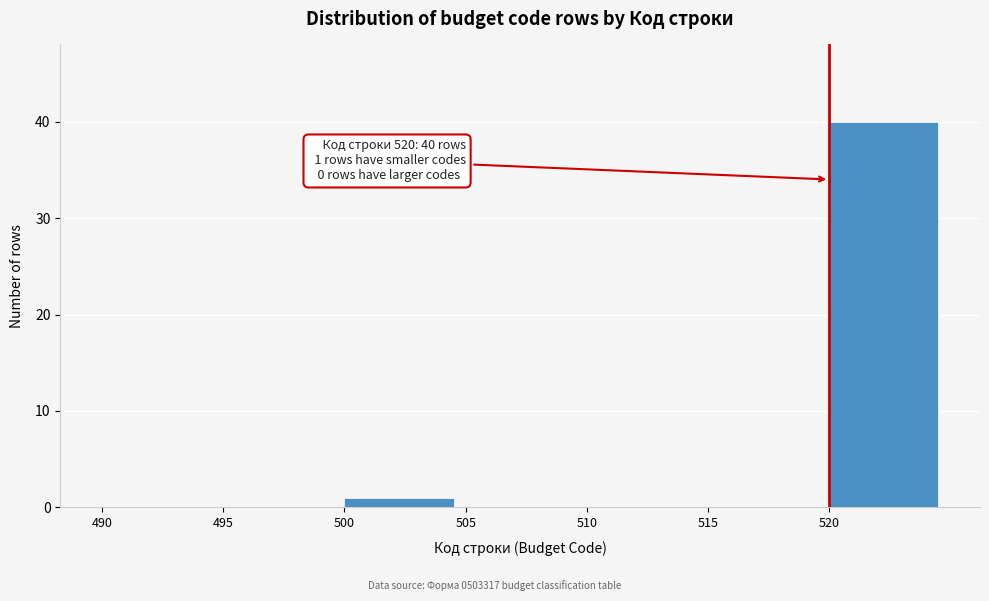

Which range on the x-axis has the tallest bar?

520 to 525